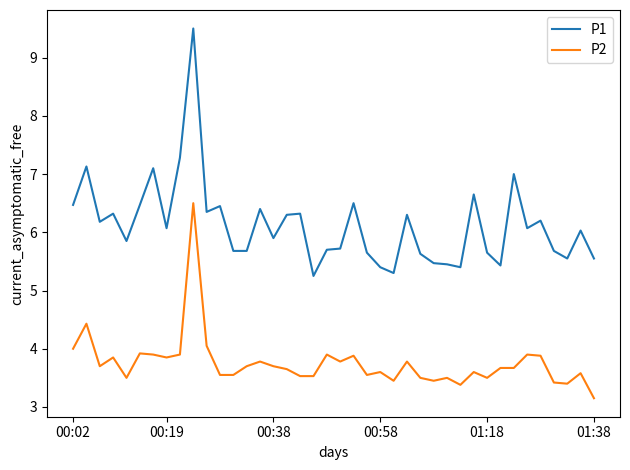

At how many categories does at least one series exceed 5?

40